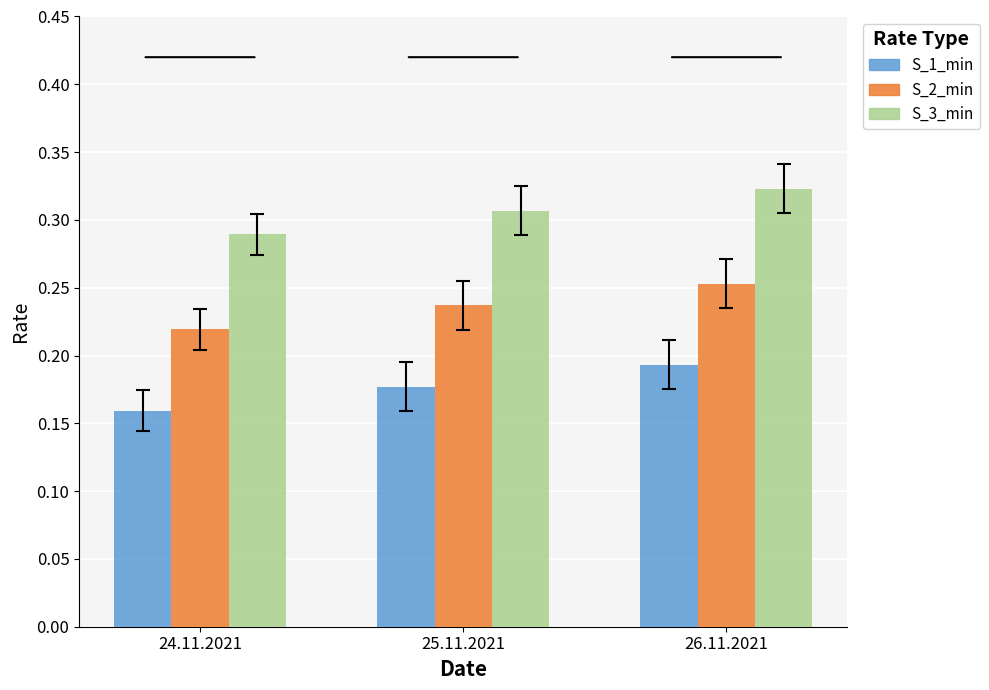

Where is S_2_min nearest to the value 0?

24.11.2021